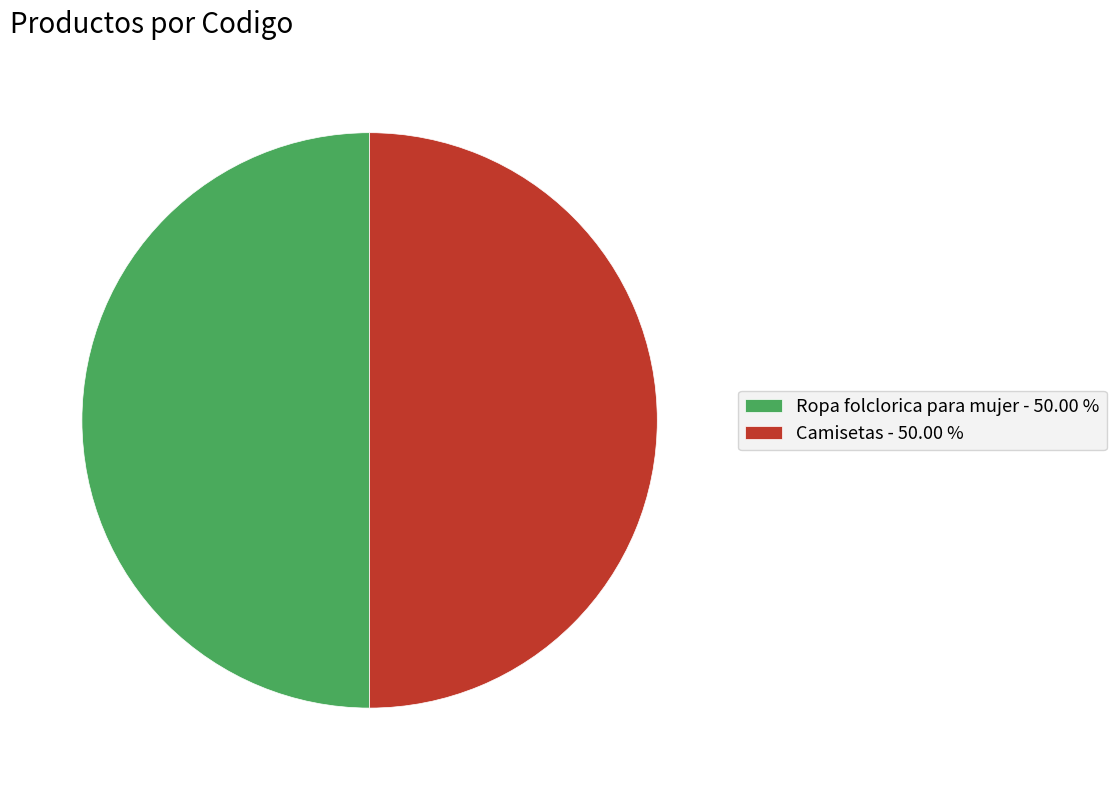

How many slices are in this pie chart?

2